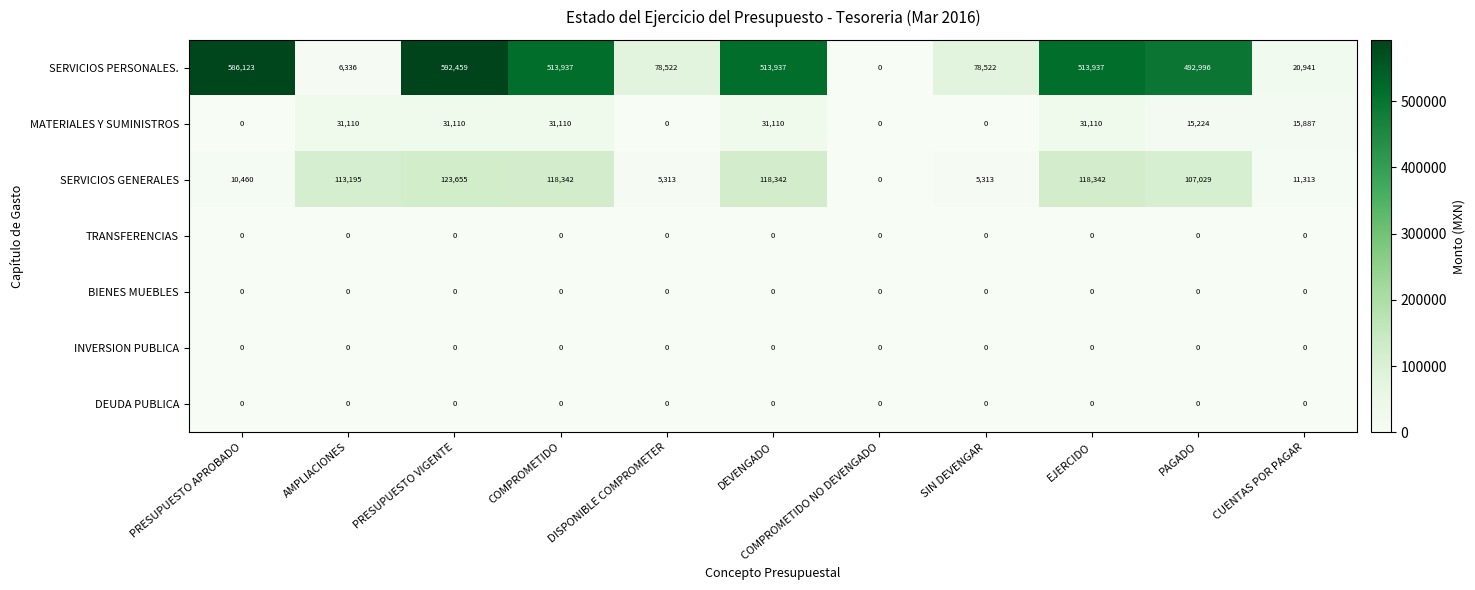

What is the maximum value shown in the chart?

592459